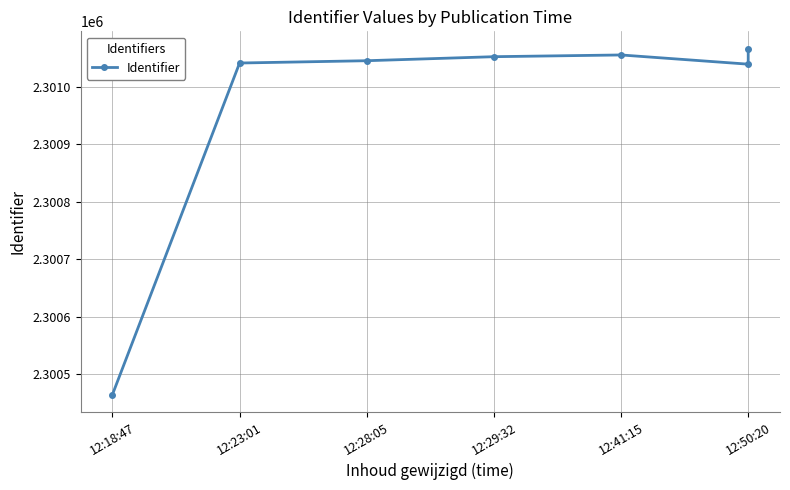

How many interior local valleys (lower than both neighbors) does the data have?

1